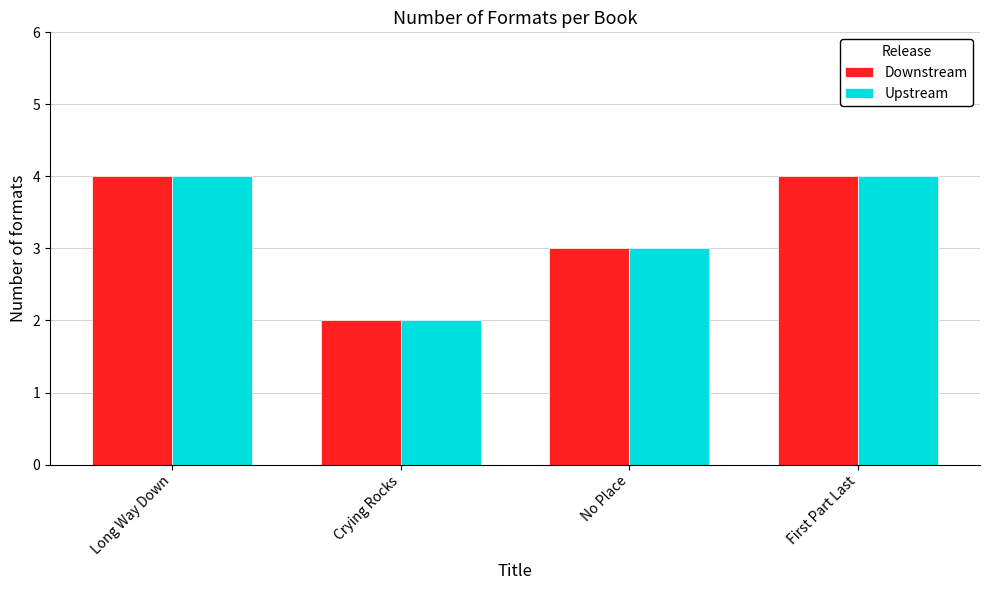

What is the approximate value of Downstream at Long Way Down?

4